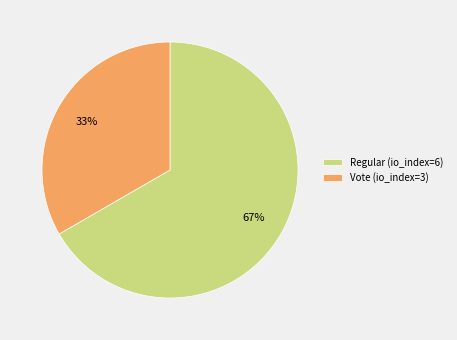

To the nearest percent, what percentage of the pie is Vote?

33%